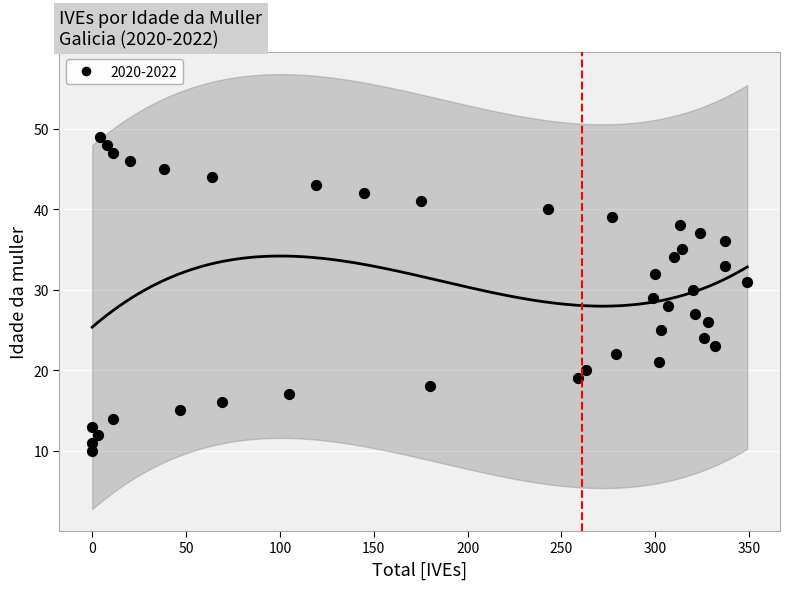

What is the range of X values (max minus min)?

349